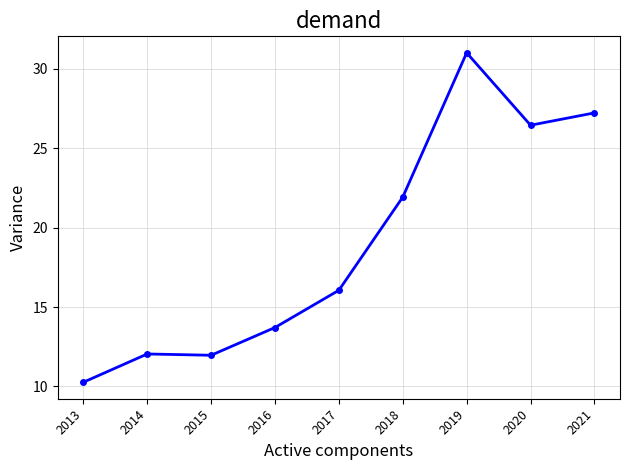

The chart shows a value of 32.4 at 2018. True or false?

False